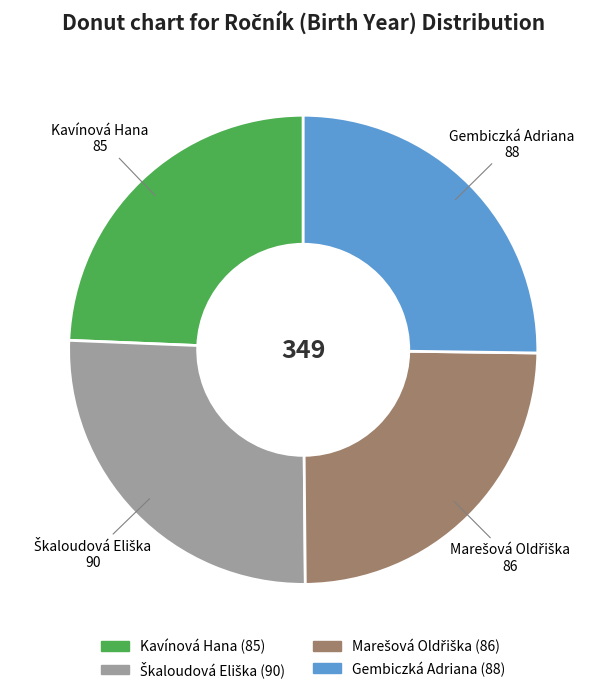

Is it true that Gembiczká Adriana is 25% of the pie?

True